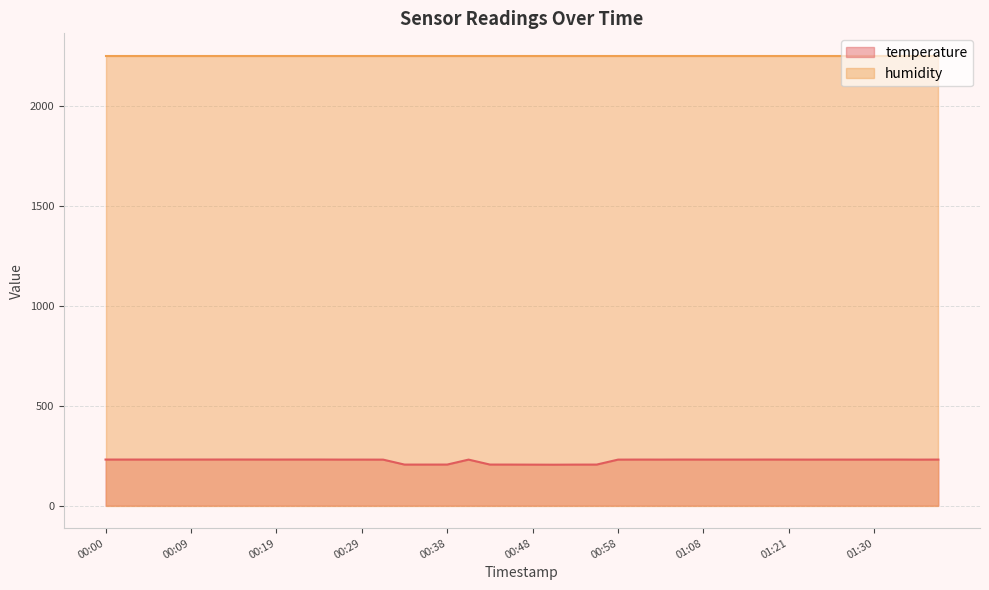

How many data points are less than 230?

9